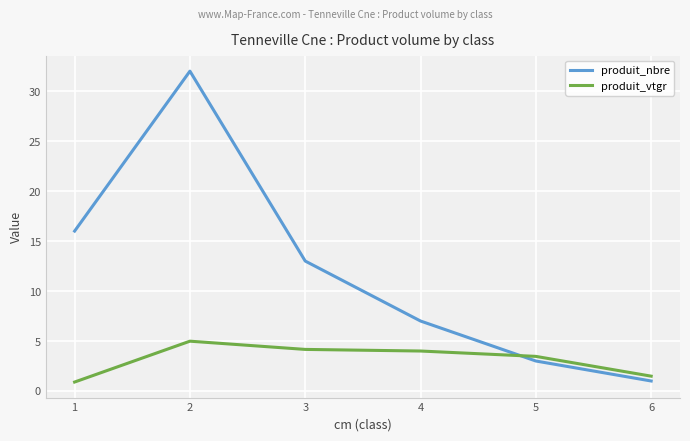

The value of produit_nbre at 4 is 12.1. True or false?

False